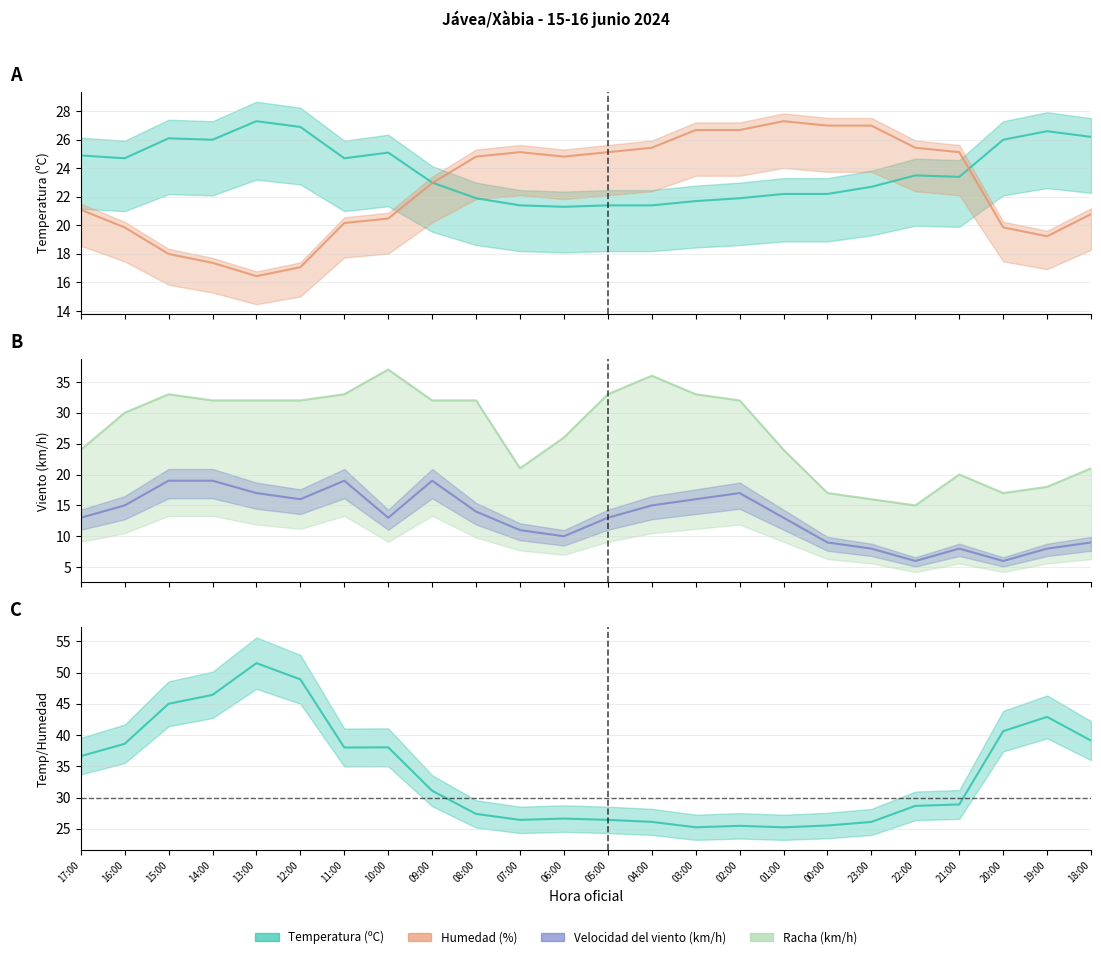

How many data points does each series have?

24